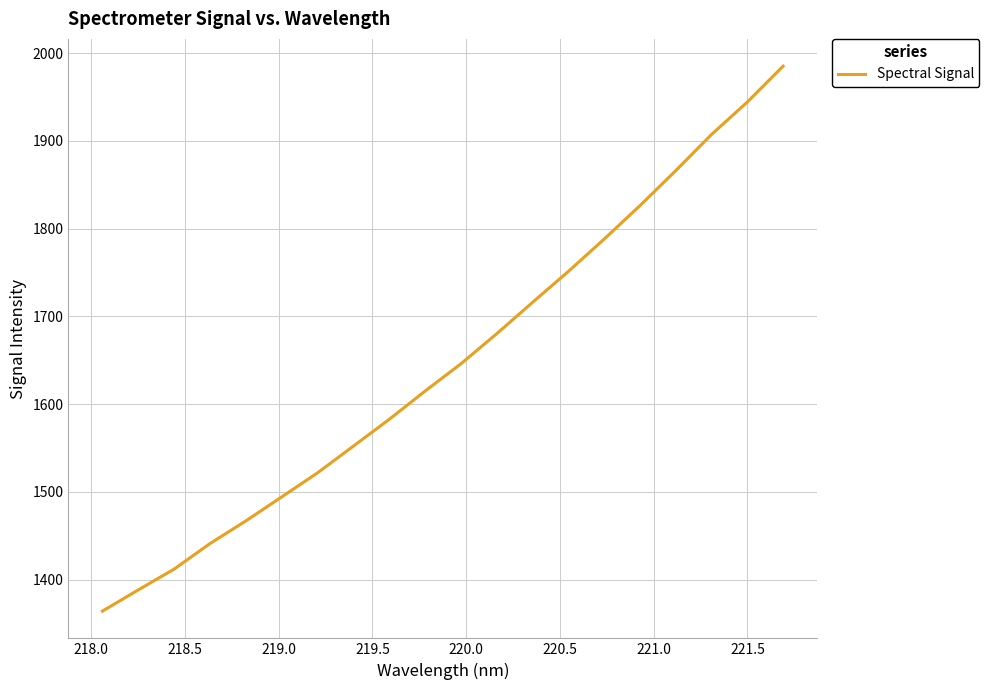

What is the greatest value displayed?

1985.2